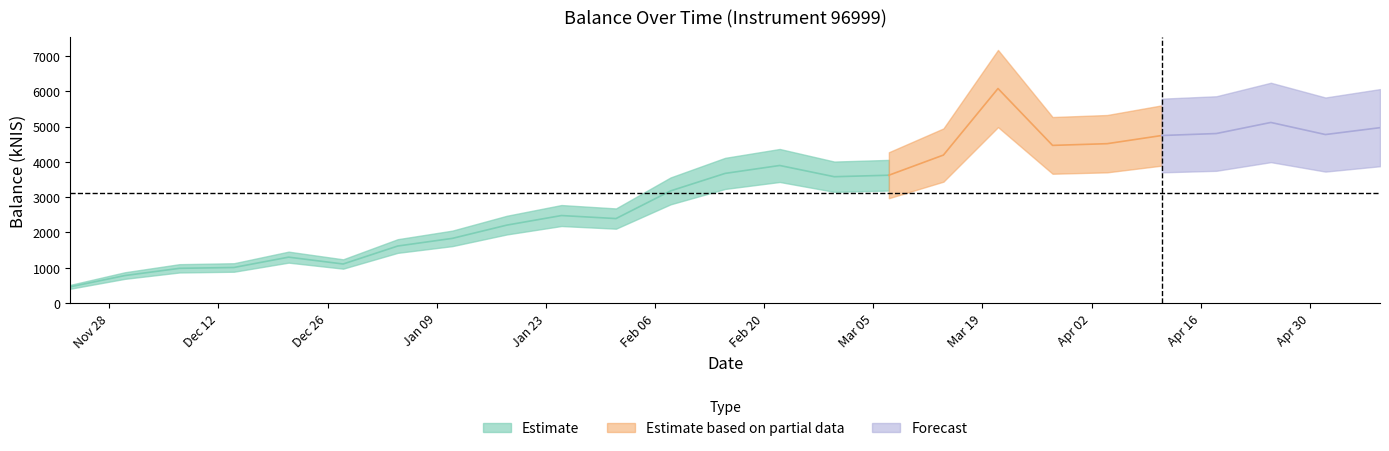

What is the value of the 10th point from the left?

2477.4